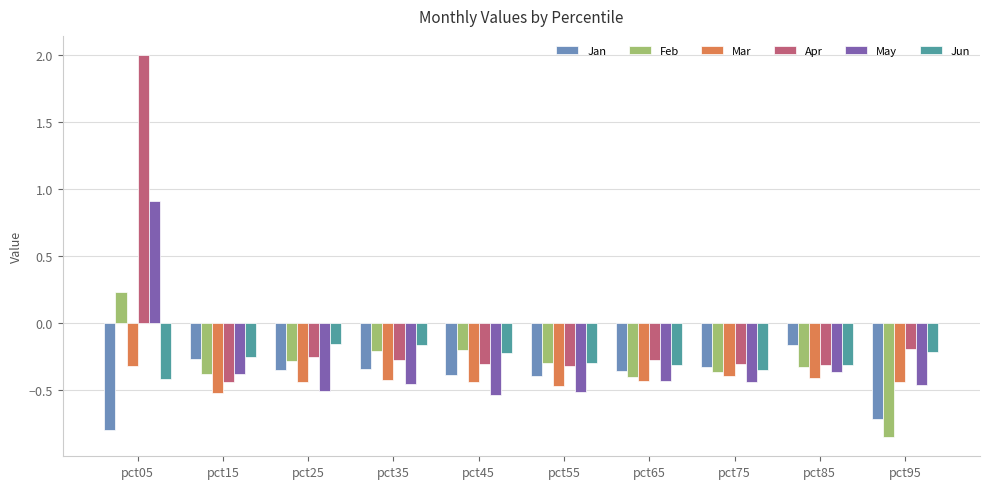

True or false: Jun has a value of -0.3 at pct55.

True